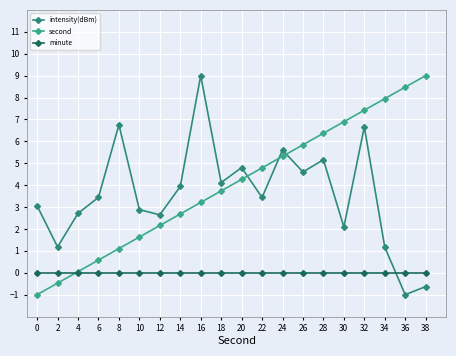

What is the spread (max minus min) of values at 20?

4.8